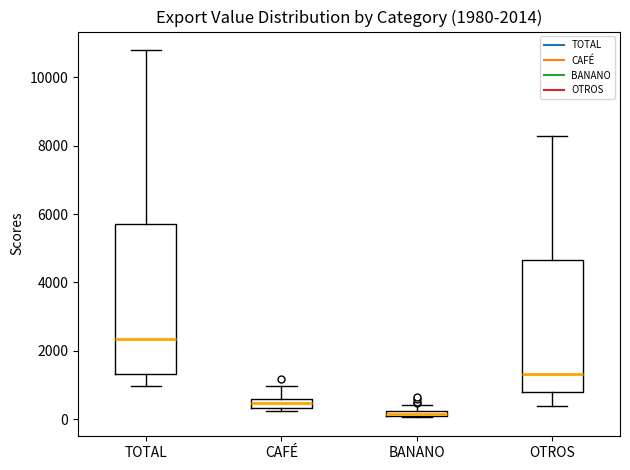

Which box's median line is the lowest?

BANANO